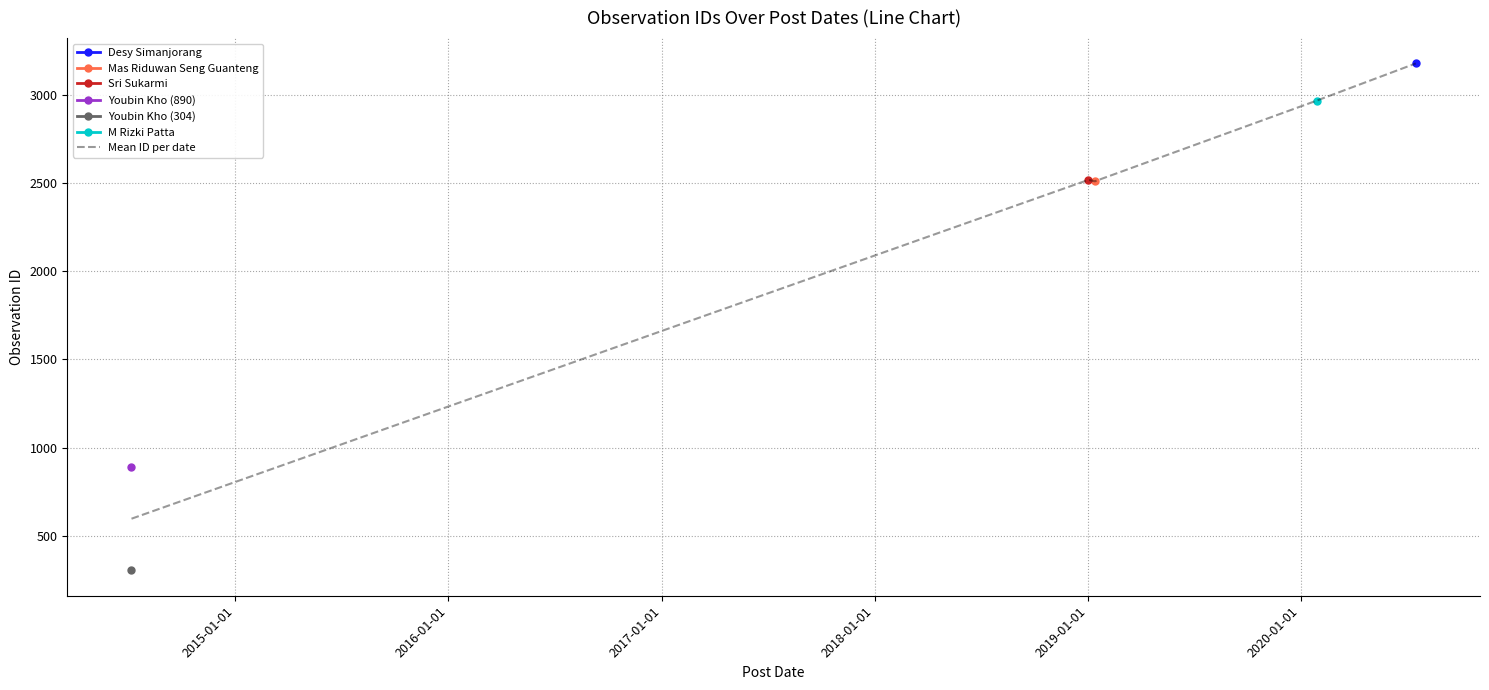

How many lines are shown in the chart?

1